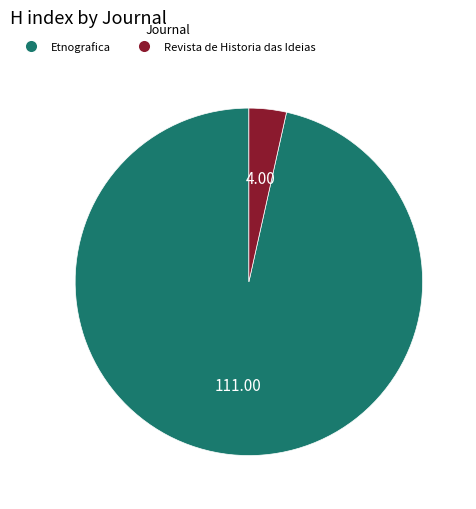

True or false: Revista de Historia das Ideias accounts for 3% of the total.

True